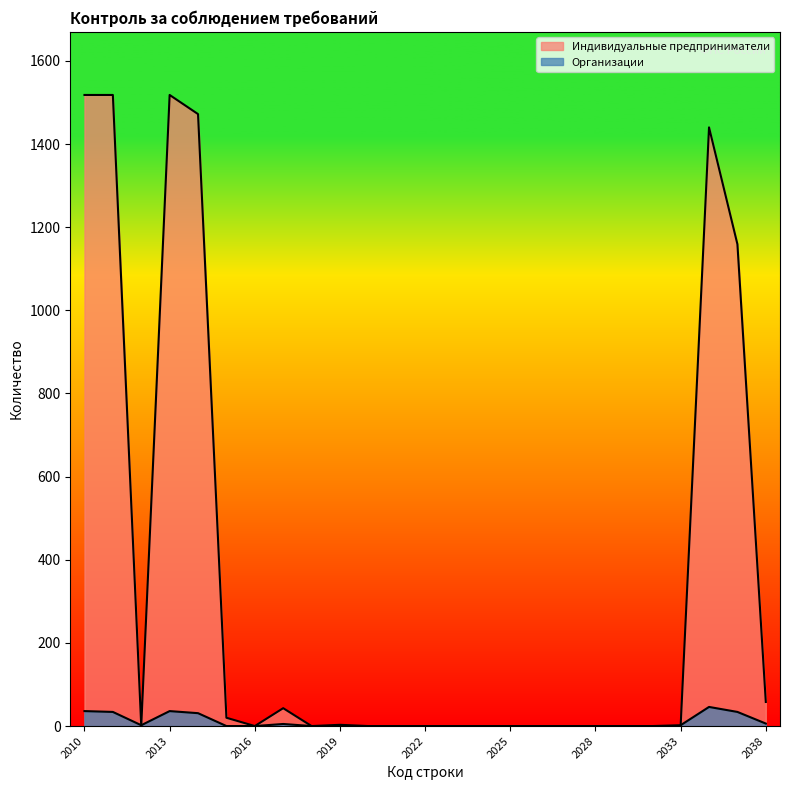

How many categories are shown in the chart?

25